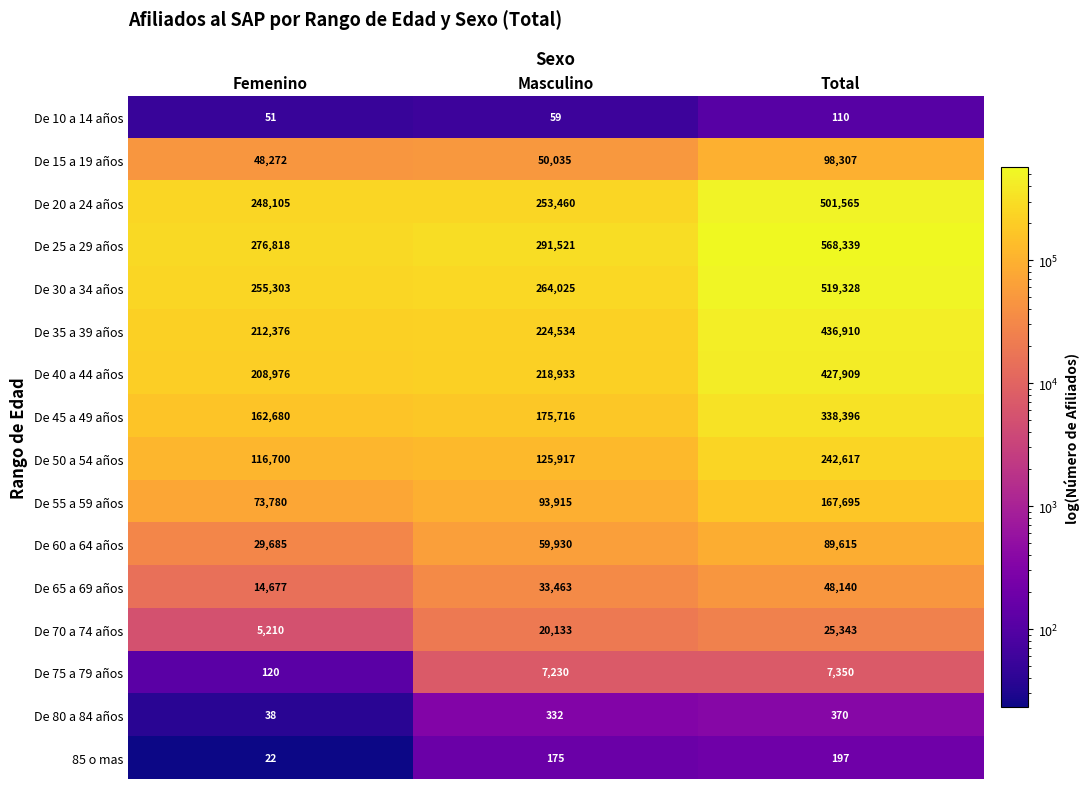

What is the approximate value of De 75 a 79 años at Total, to the nearest 10?

7350